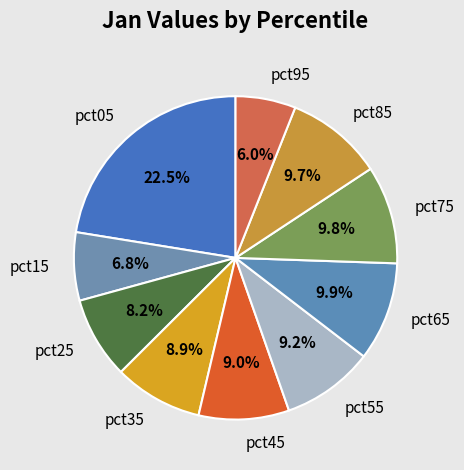

Between pct65 and pct95, which is larger?

pct65